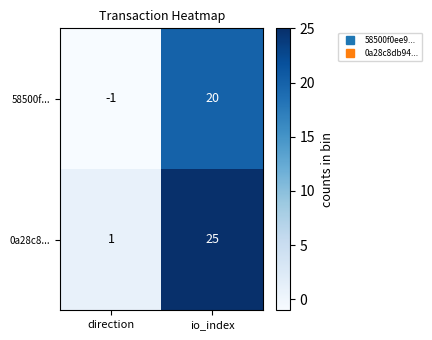

Reading left to right, list all the values displayed in this chart.

58500f...: direction=-1	io_index=20
0a28c8...: direction=1	io_index=25